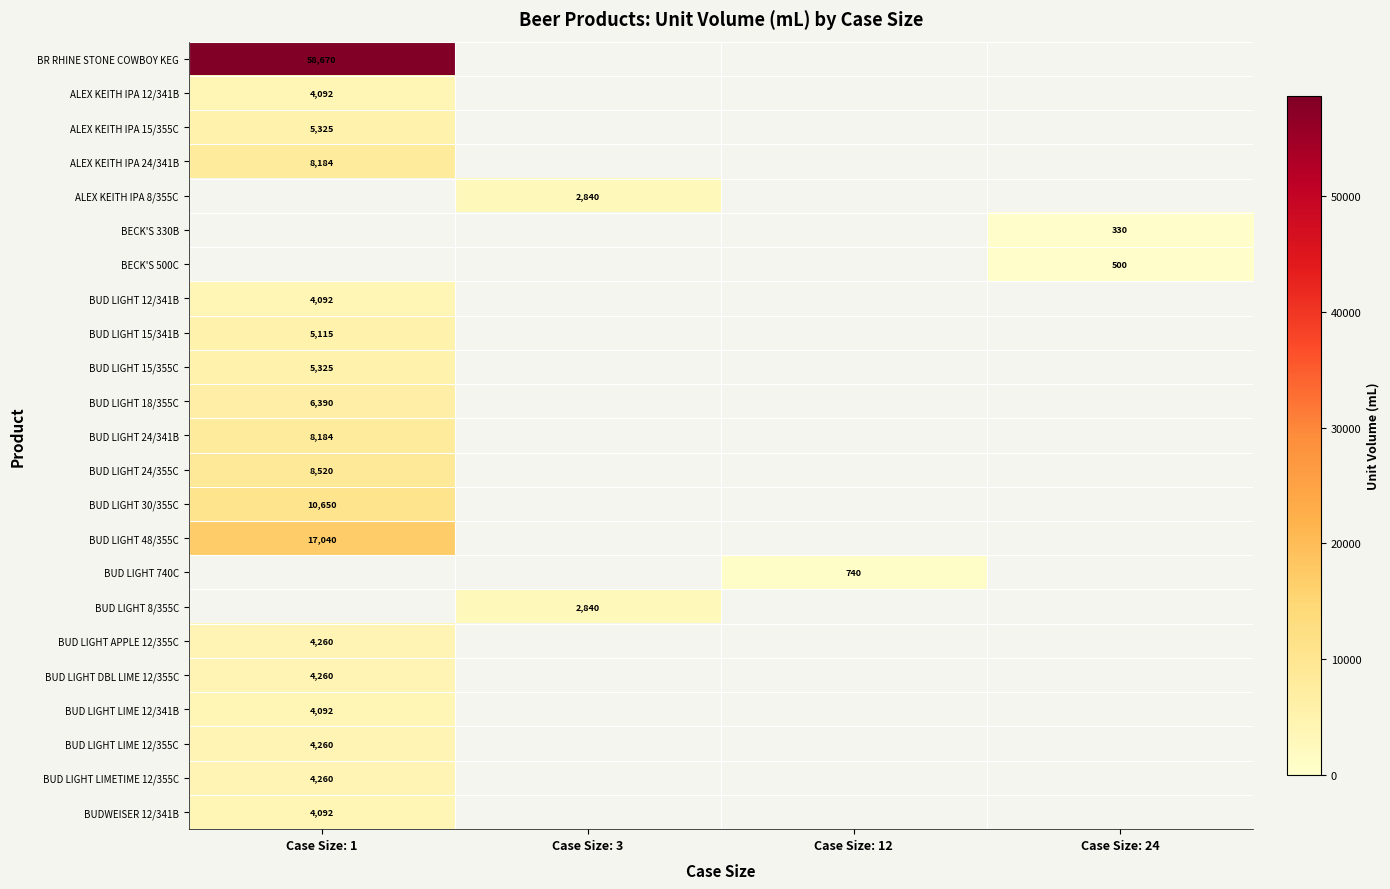

The value of ALEX KEITH IPA 8/355C at Case Size: 3 is 4724. True or false?

False